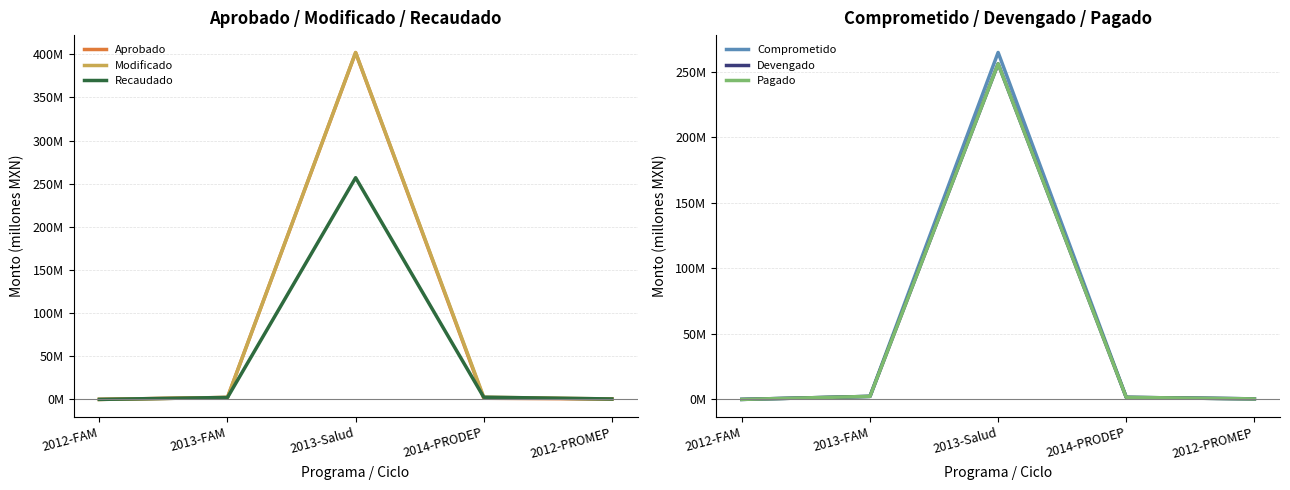

True or false: Recaudado has more than 0 interior local peaks.

True